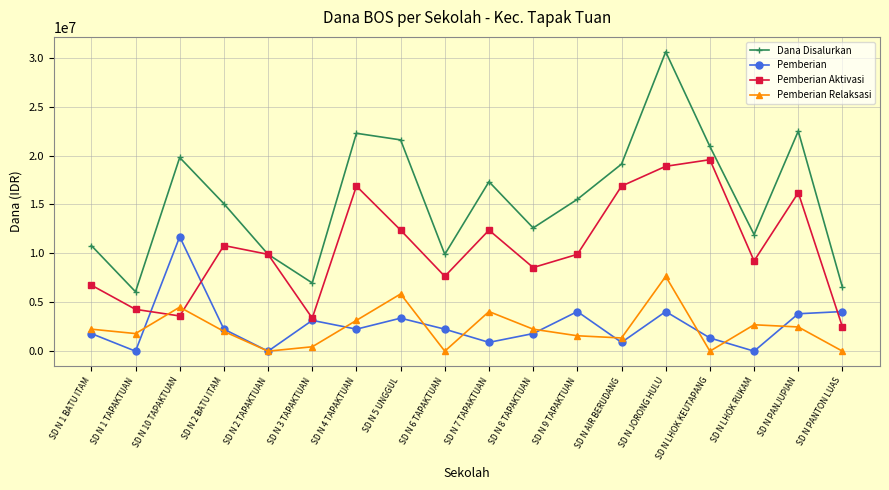

The value of Pemberian Relaksasi at SD N PANTON LUAS is 0. True or false?

True